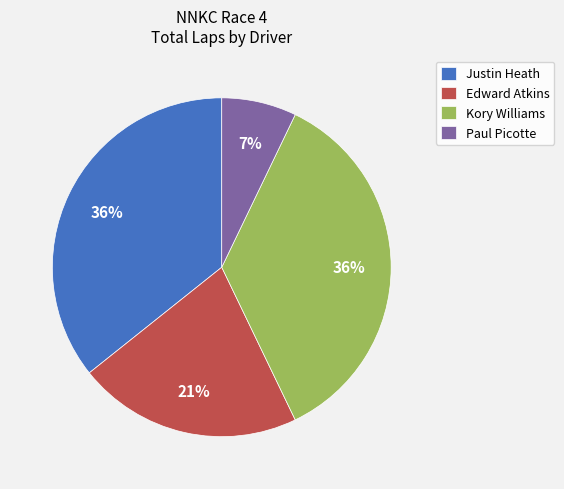

What is the smallest slice in the pie chart?

Paul Picotte